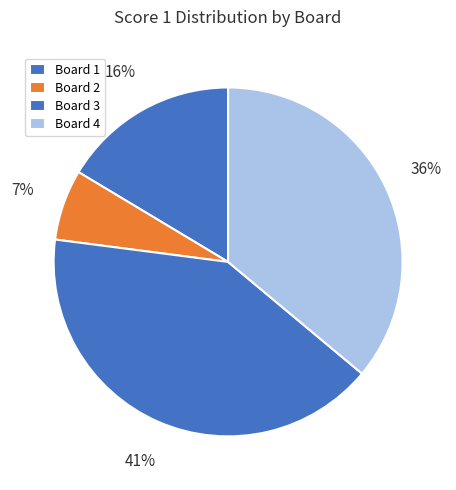

Is it true that Board 1 is 16% of the pie?

True